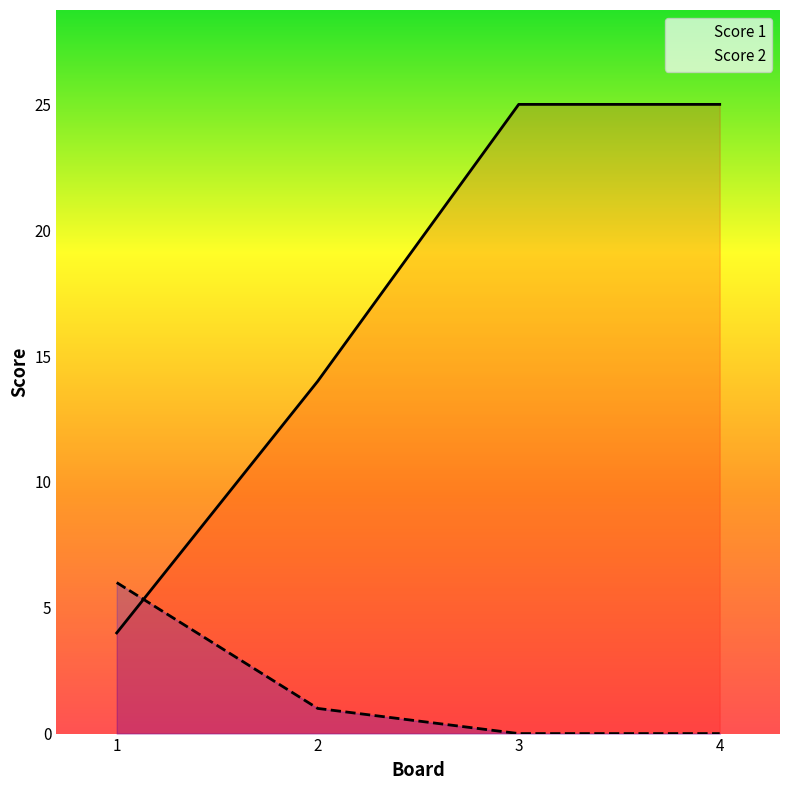

What is the total value across all series at 2?

15